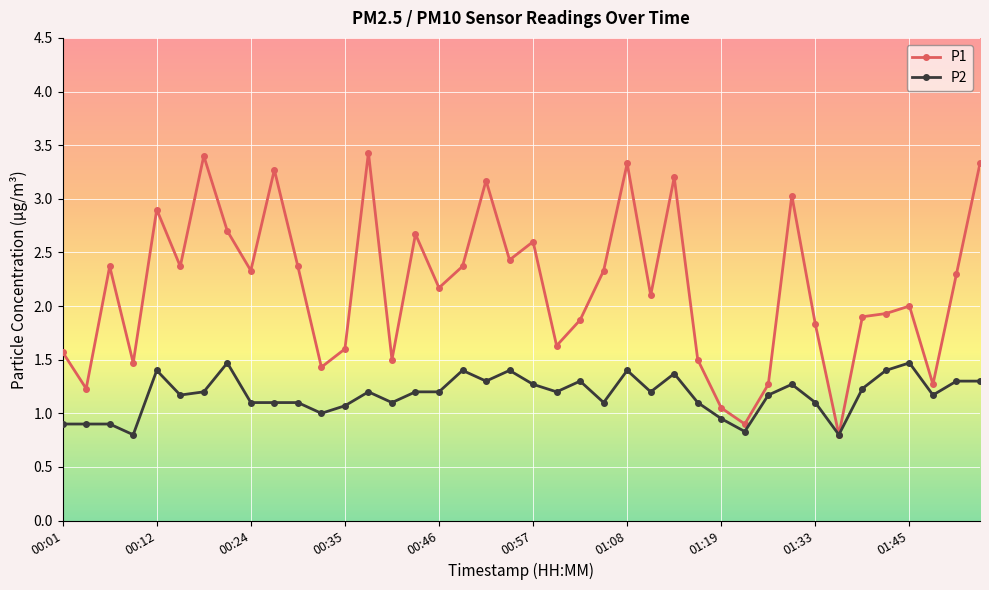

List the series in order of their overall mean, lowest first.

P2, P1